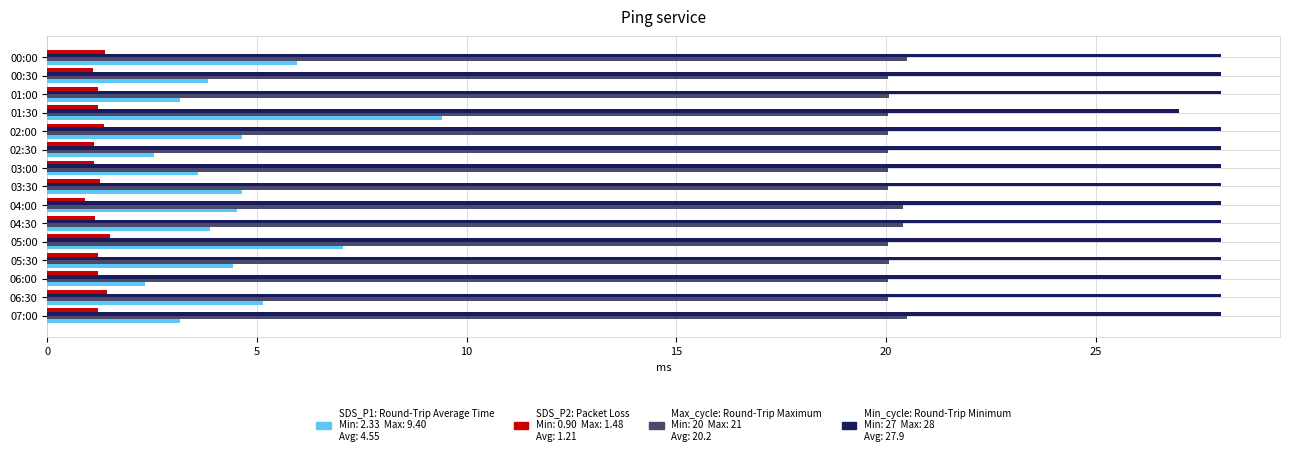

What is the total value across all series at 01:30?

57.7